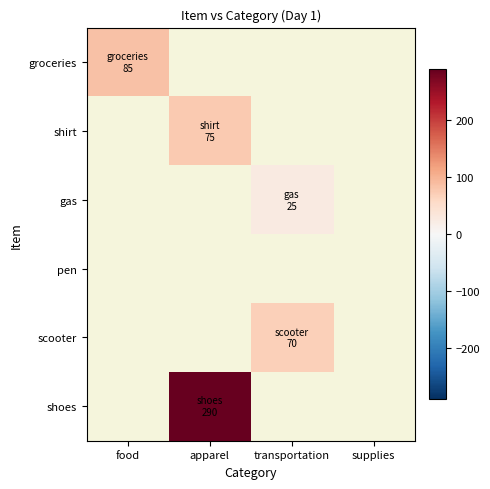

What is the smallest value displayed?

25.0